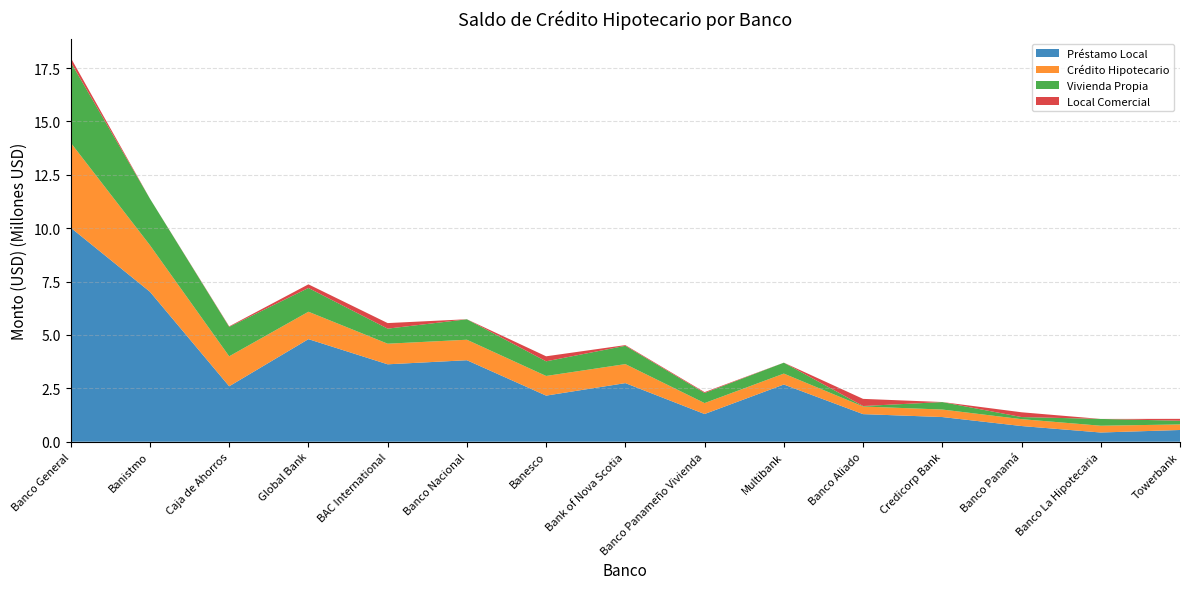

Reading right to left, list all the values displayed in this chart.

Préstamo Local: 548748.2	431260.2	734664.6	1155663.4	1292295.0	2679453.8	1297329.3	2744962.5	2159483.2	3817034.4	3625783.7	4804601.1	2596482.4	7022655.9	10024232.1
Crédito Hipotecario: 261074.3	317898.3	322075.3	351531.5	357279.5	511954.2	512680.4	889922.7	920525.4	959705.5	965449.3	1283264.5	1403966.2	2180813.4	3980156.5
Vivienda Propia: 172859.6	317898.3	98543.2	349588.0	22577.2	510367.9	472861.6	857536.3	685531.7	957837.2	705413.9	1113157.7	1380270.1	2178837.3	3771862.3
Local Comercial: 88214.6	0.0	223532.0	1943.5	334702.3	1586.3	39818.8	32386.3	234993.7	1868.3	260035.4	170106.7	23696.1	1976.0	208294.2